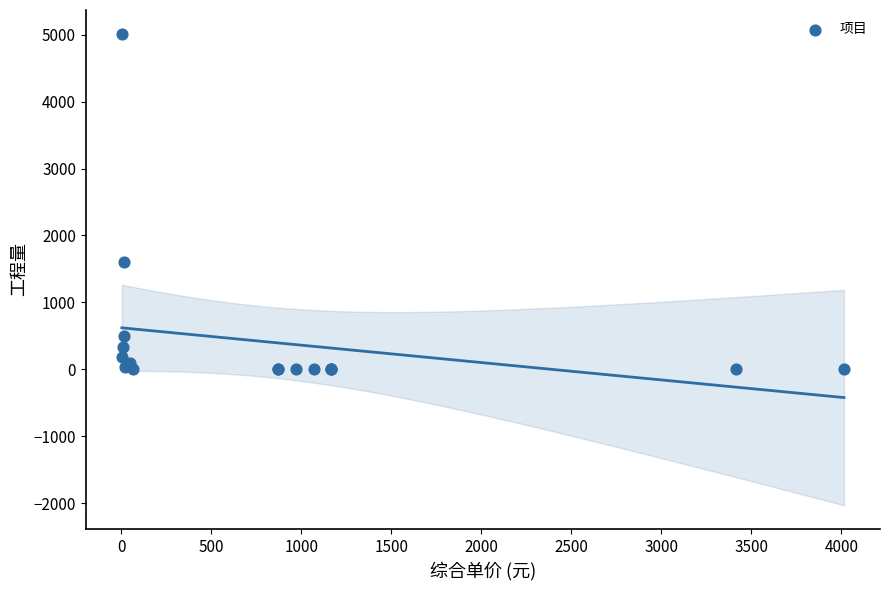

What Y value in the scatter plot is closest to 2508?

1606.9